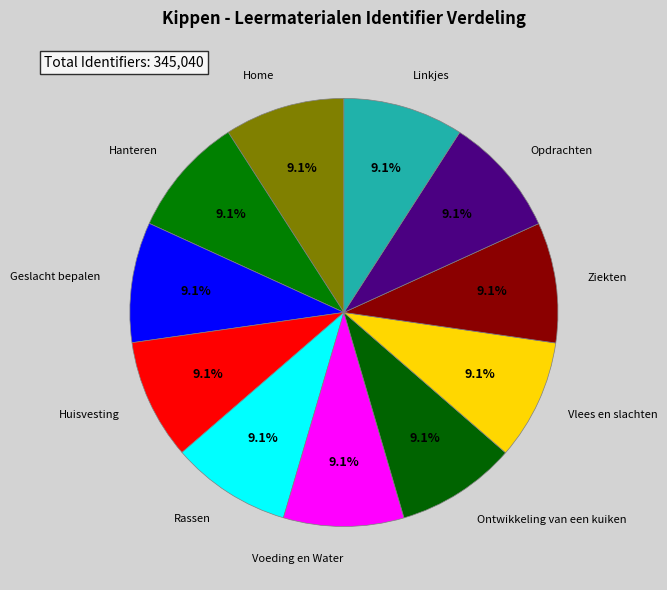

Count the number of slices in the pie.

11